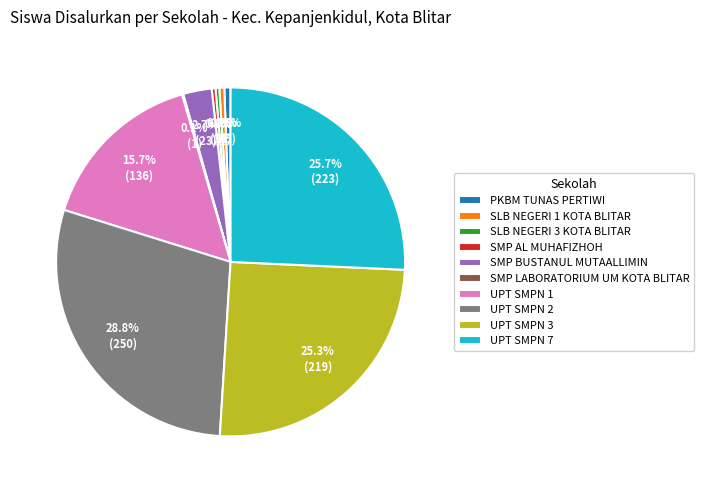

Is there a majority slice in this chart?

No